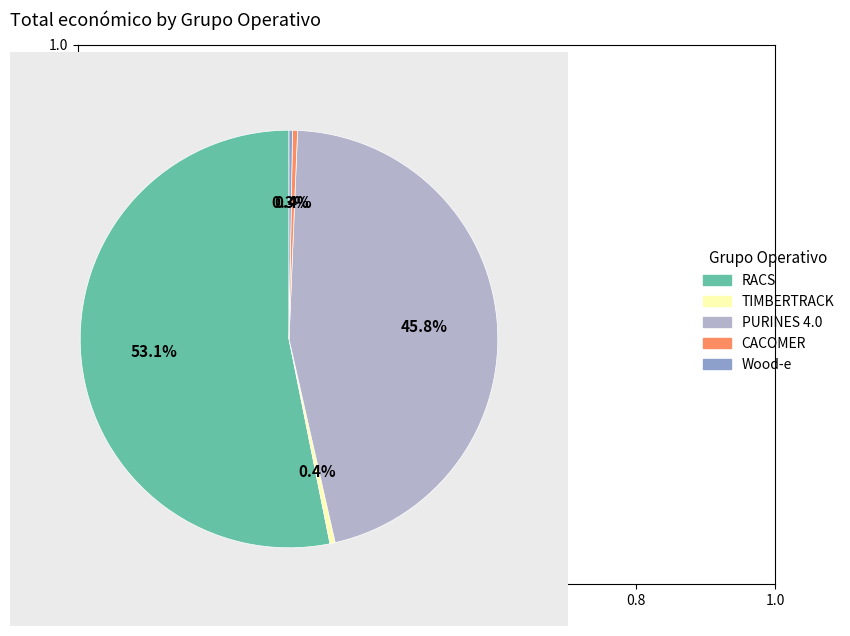

Which has a higher value, PURINES 4.0 or CACOMER?

PURINES 4.0